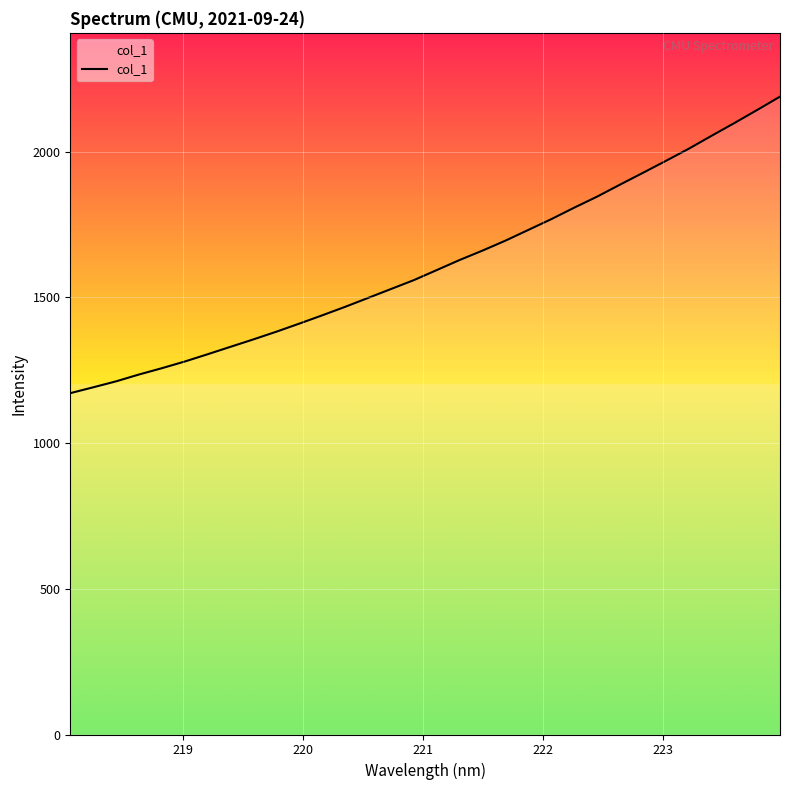

True or false: there are more than 2 points higher than both neighbors.

False